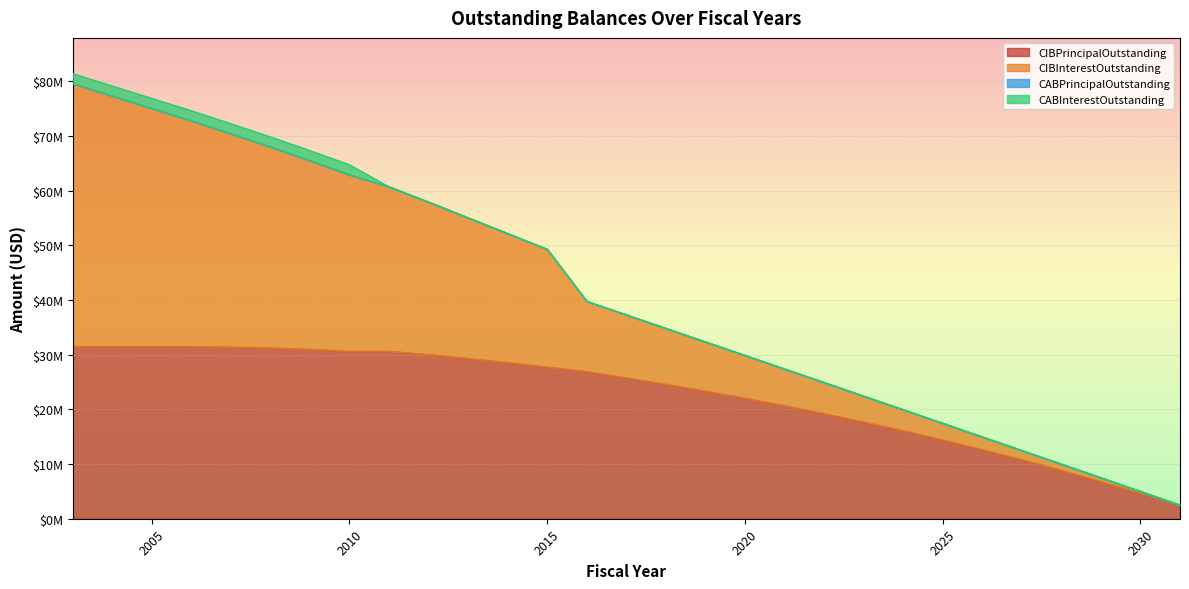

Which series changed the most between 2007 and 2019?

CIBInterestOutstanding